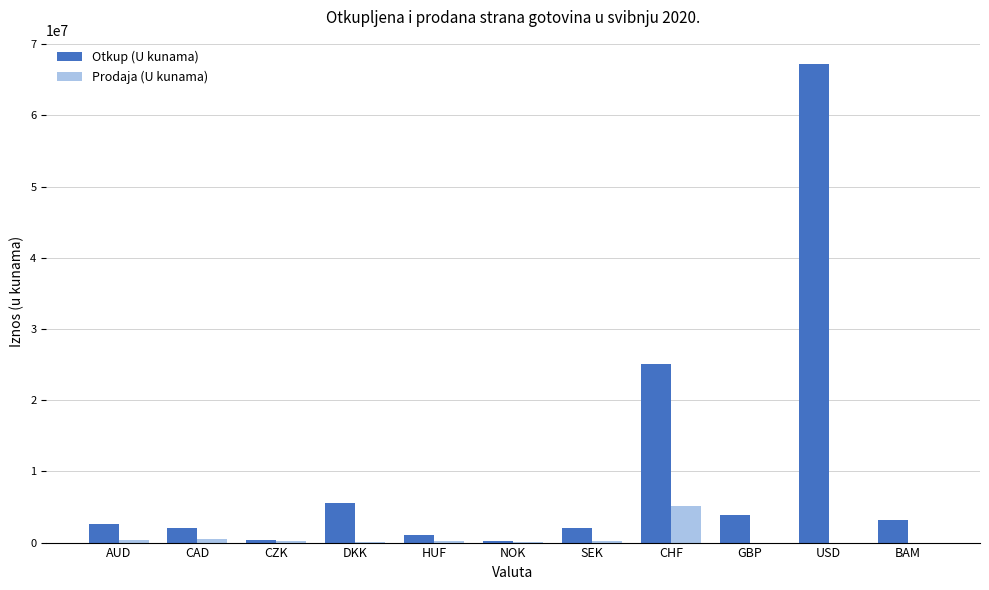

Is it true that Otkup (U kunama) equals 2006032 at SEK?

True